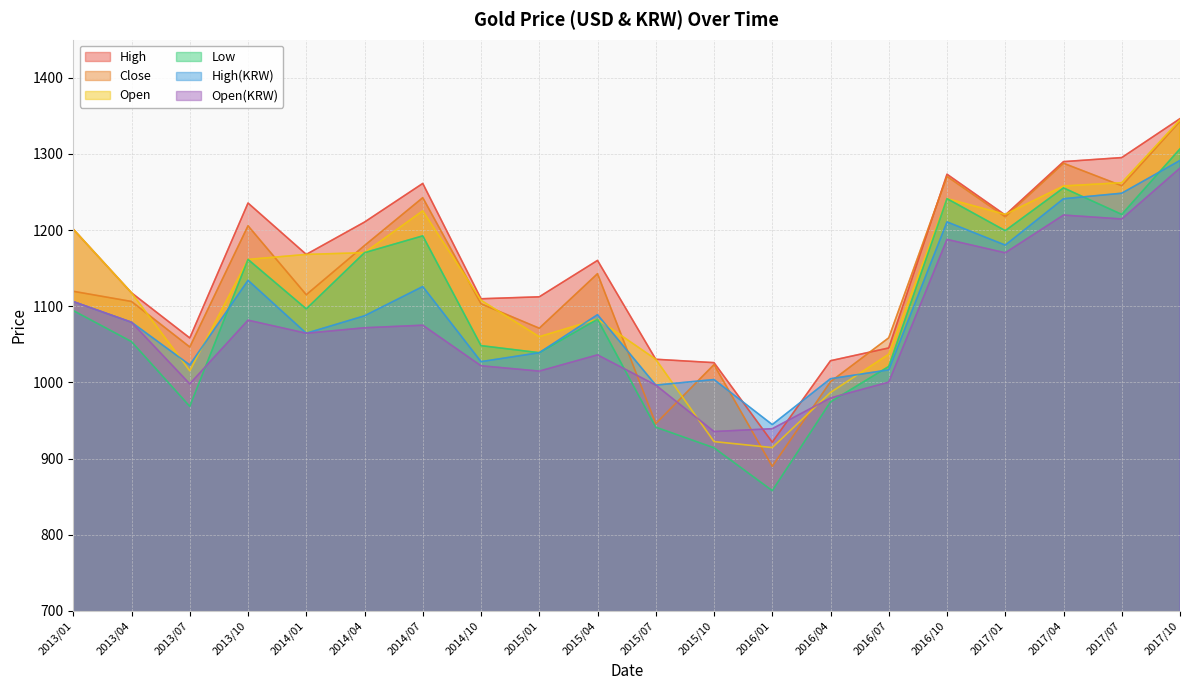

How many values in the Open(KRW) series exceed 1071?

10